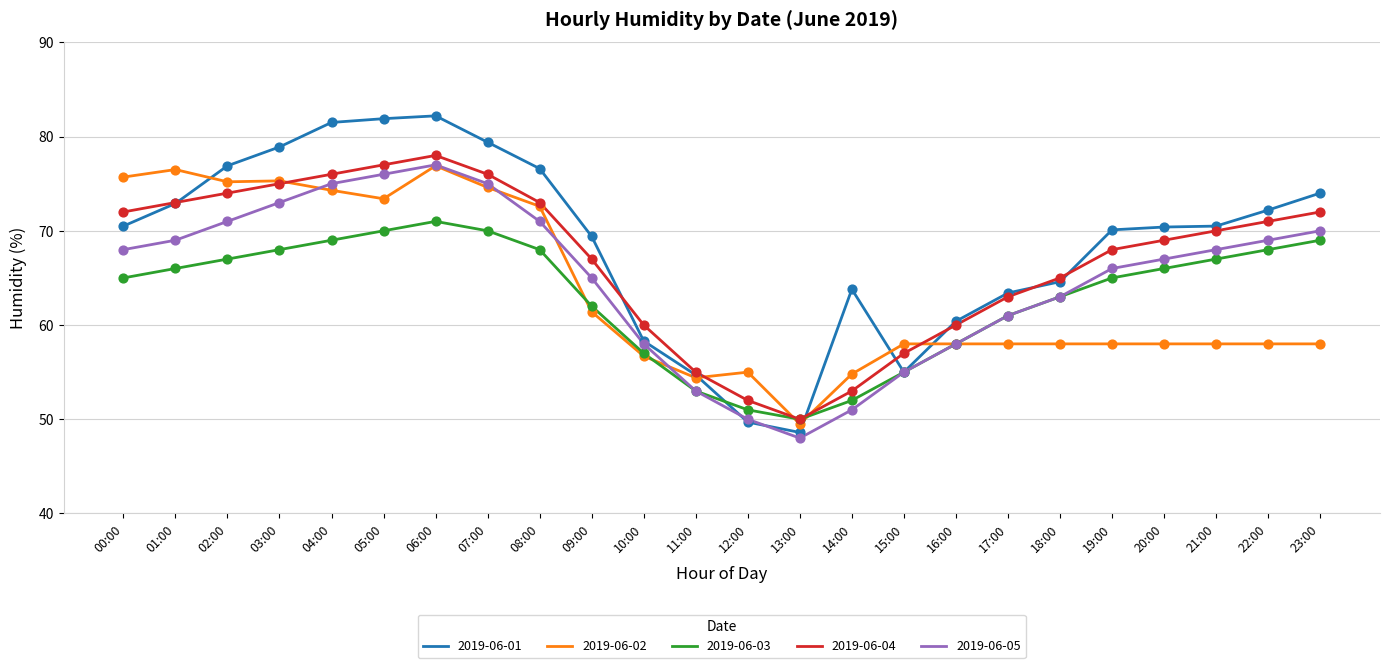

Which series has the largest total across all categories?

2019-06-01